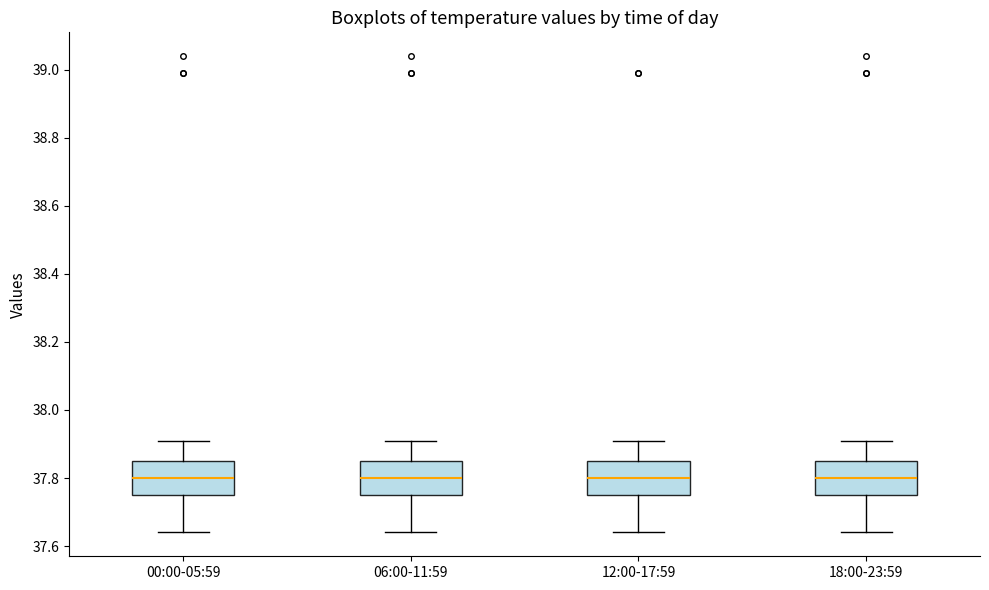

Reading left to right, read every box against the y-axis: the position of its median line, the range the box covers, and the ends of its whiskers. The values are not printed on the chart, so give them approximately, as read against the axis.

00:00-05:59: median 37.80, box 37.76 to 37.86, whiskers 37.64 to 37.92
06:00-11:59: median 37.80, box 37.76 to 37.86, whiskers 37.64 to 37.92
12:00-17:59: median 37.80, box 37.76 to 37.86, whiskers 37.64 to 37.92
18:00-23:59: median 37.80, box 37.76 to 37.86, whiskers 37.64 to 37.92